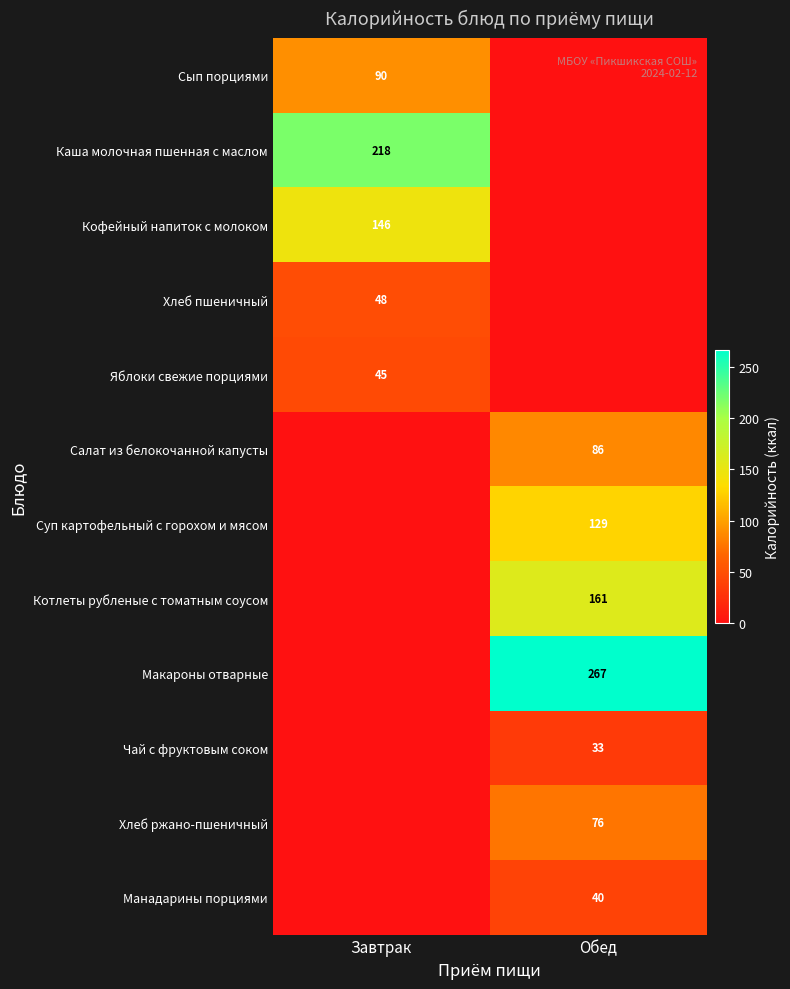

The Кофейный напиток с молоком series shows 210 at Завтрак. True or false?

False